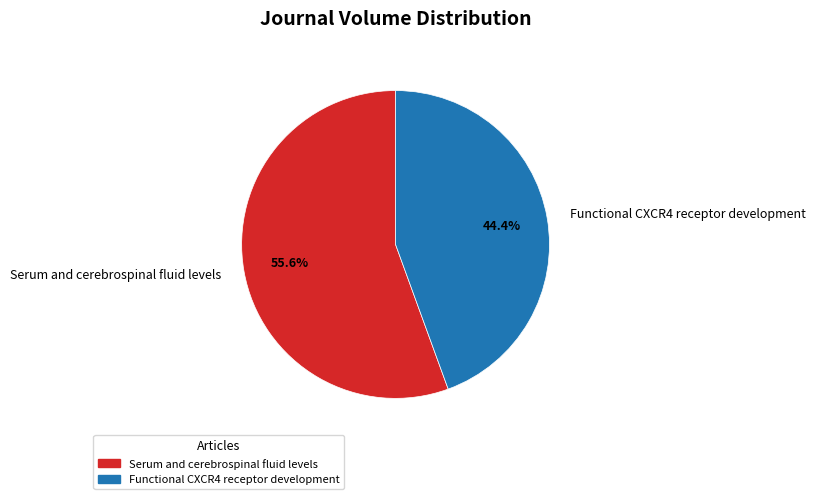

Between Serum and cerebrospinal fluid levels and Functional CXCR4 receptor development, which is larger?

Serum and cerebrospinal fluid levels